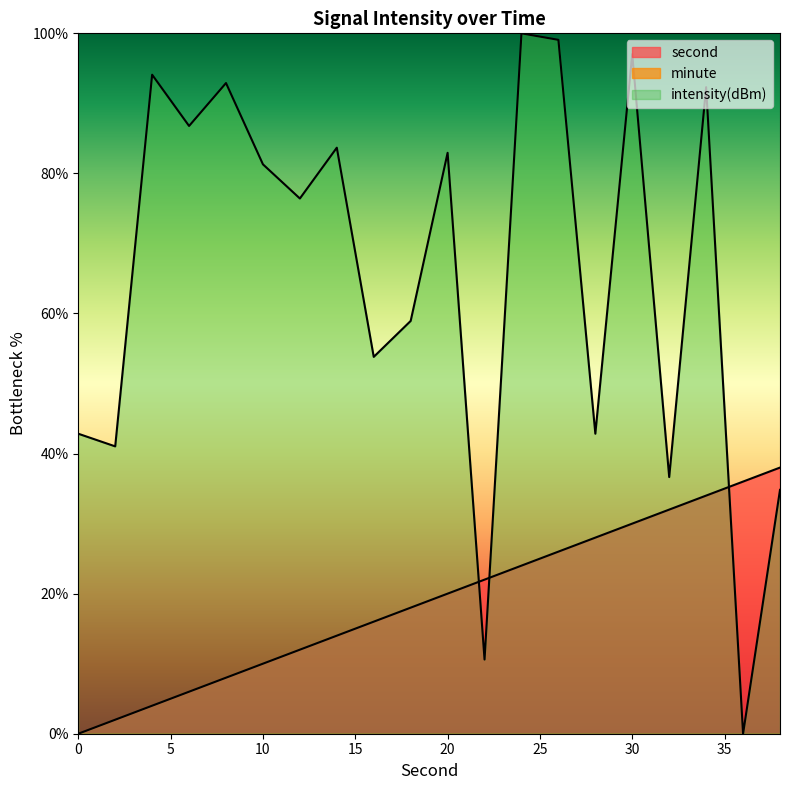

Reading right to left, what are all the values shown in this chart?

second: 38=38.0	36=36.0	34=34.0	32=32.0	30=30.0	28=28.0	26=26.0	24=24.0	22=22.0	20=20.0	18=18.0	16=16.0	14=14.0	12=12.0	10=10.0	8=8.0	6=6.0	4=4.0	2=2.0	0=0.0
intensity(dBm): 38=34.8	36=0.0	34=92.3	32=36.6	30=97.0	28=42.8	26=99.1	24=100.0	22=10.6	20=82.9	18=58.9	16=53.8	14=83.7	12=76.4	10=81.3	8=92.9	6=86.8	4=94.1	2=41.0	0=42.8